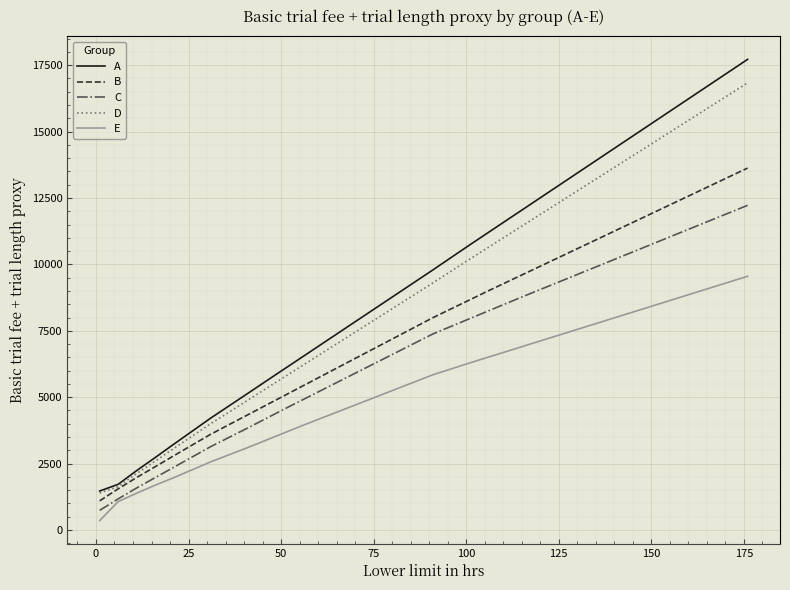

Rank the series by their maximum value, from highest to lowest.

A, D, B, C, E